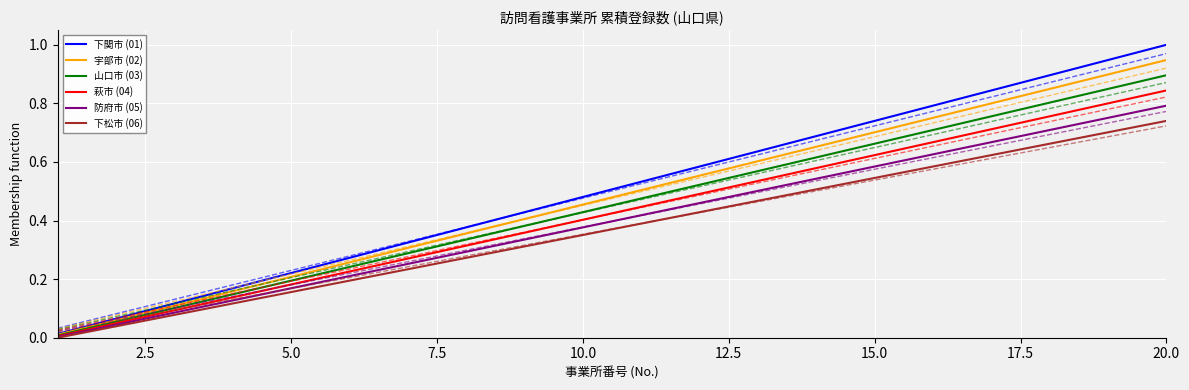

Which series has the largest range (max minus min)?

下関市 (01)